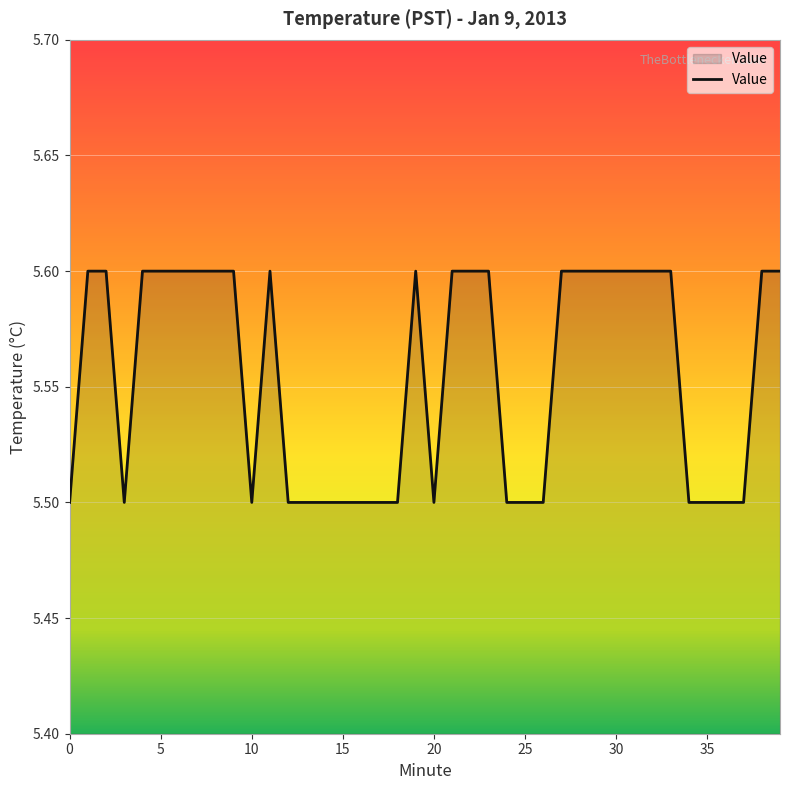

What is the maximum value shown in the chart?

5.6